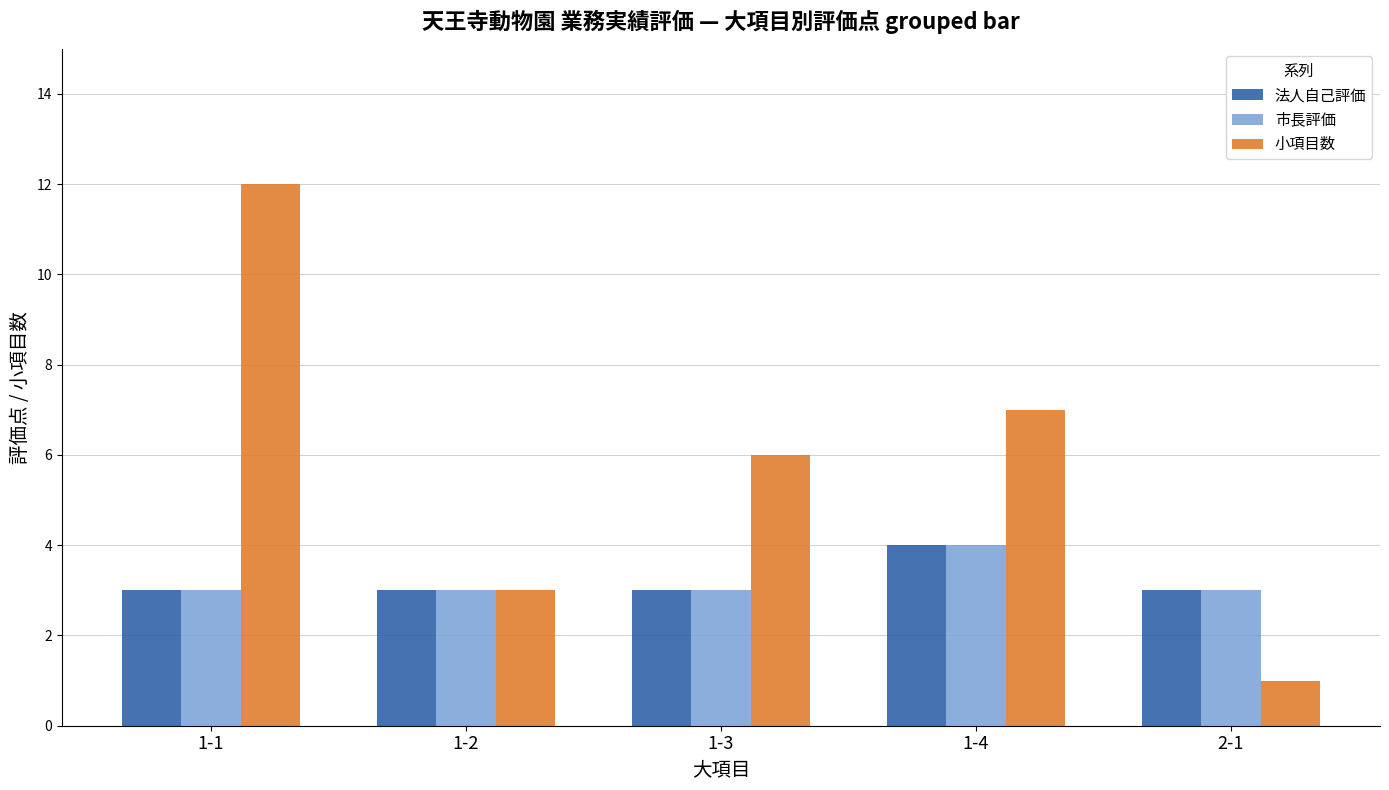

Are the bars grouped side by side (vs. stacked)?

Yes